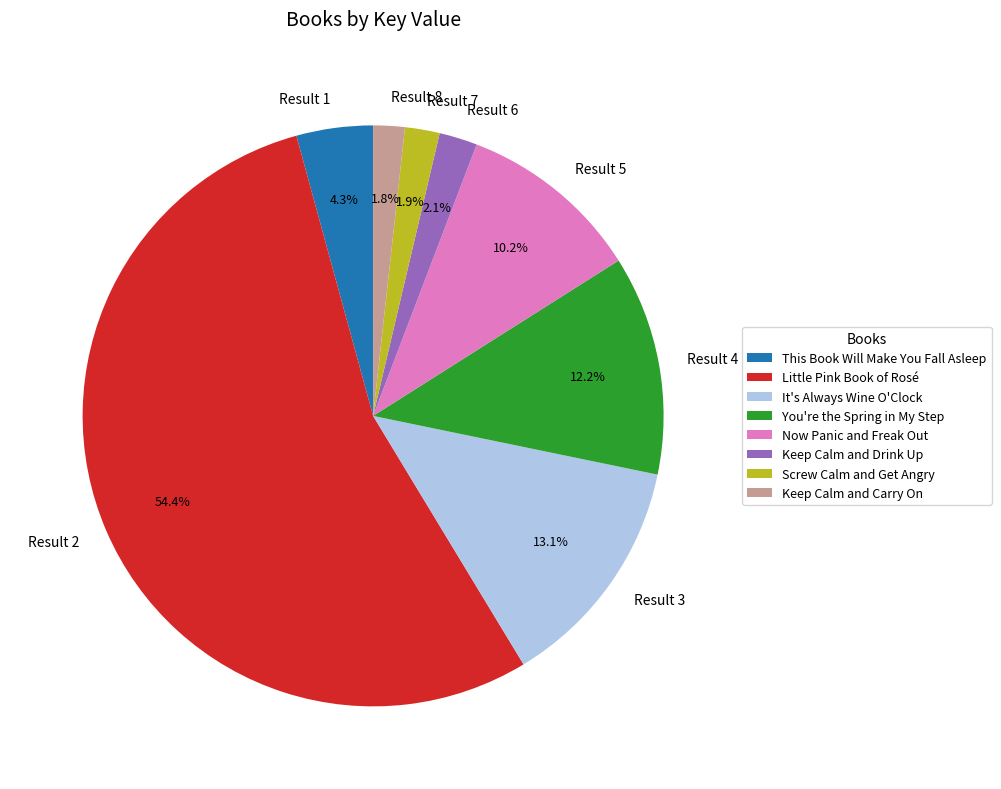

How many segments does this pie chart have?

8